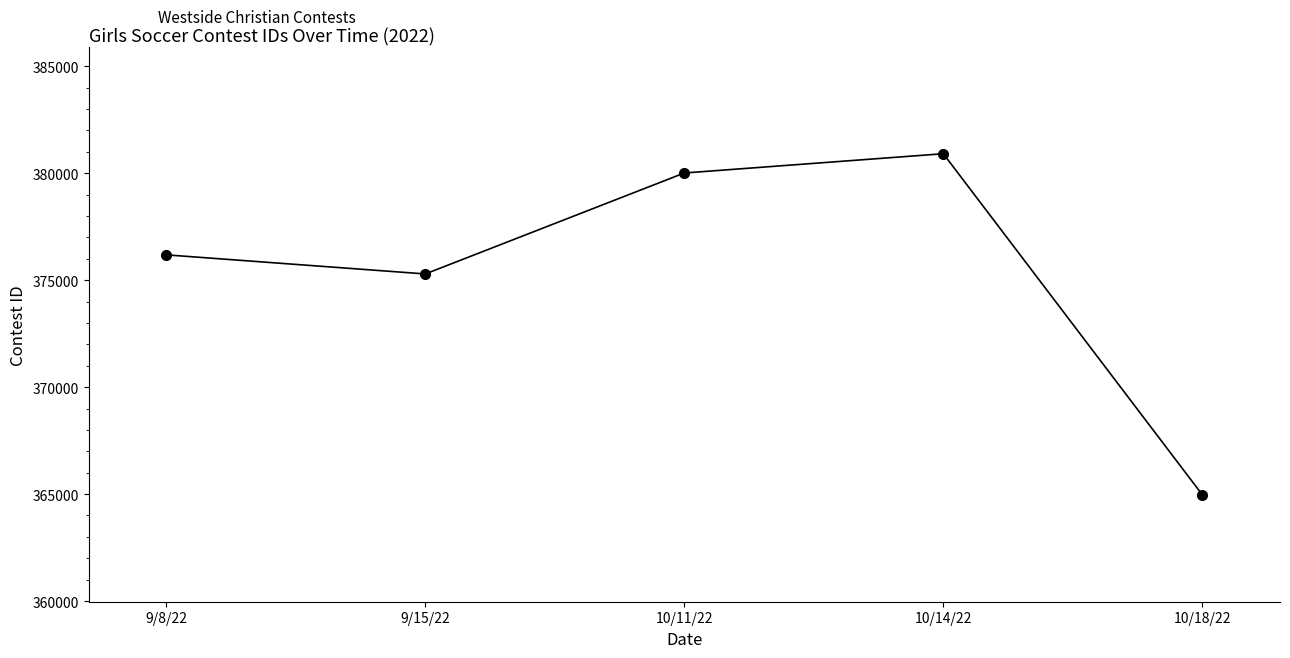

Does the chart have visible grid lines?

No